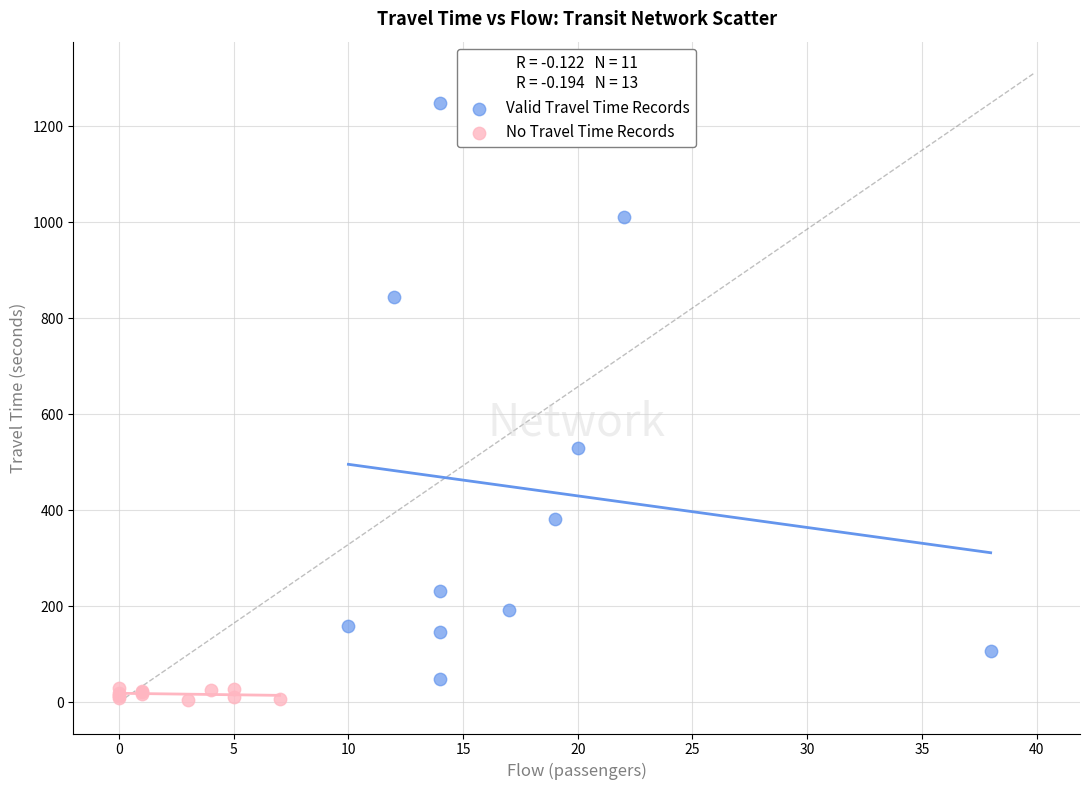

What are all the series names shown in the legend?

Valid Travel Time Records, No Travel Time Records